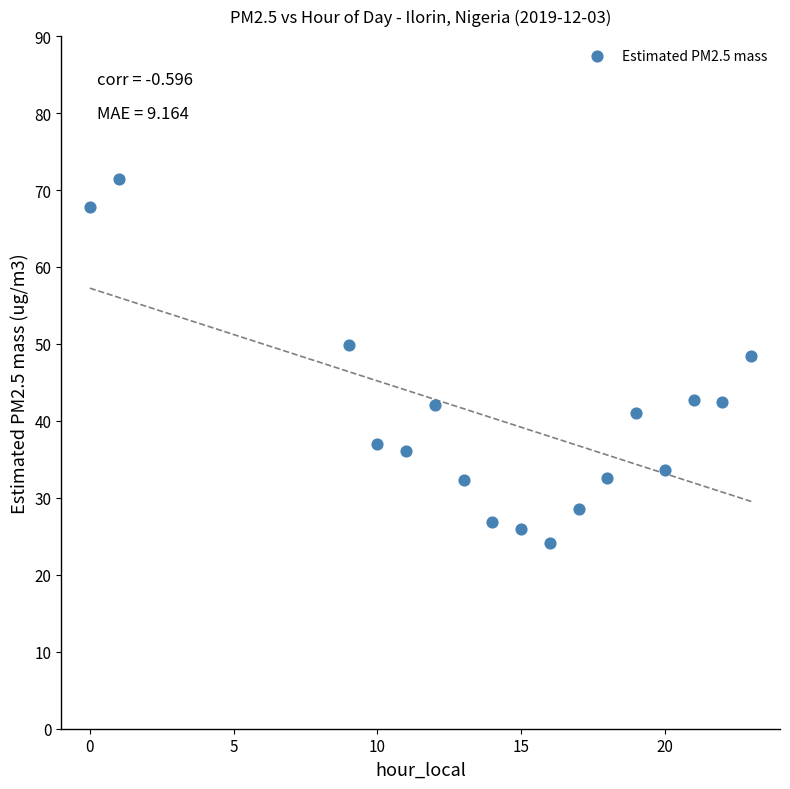

What Y value in the scatter plot is closest to 47?

48.4